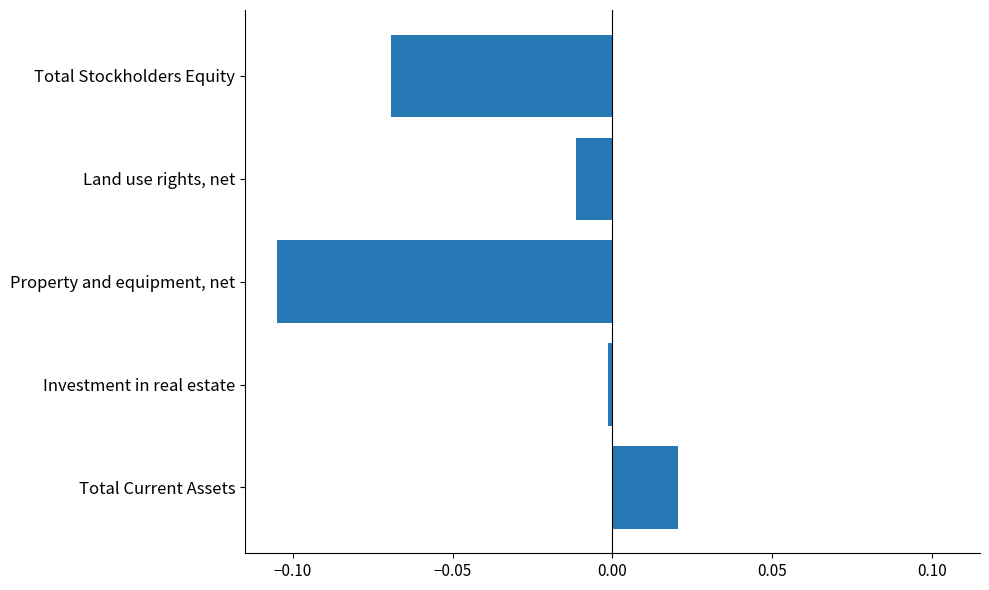

True or false: the data shows 0.0 at Total Current Assets.

True